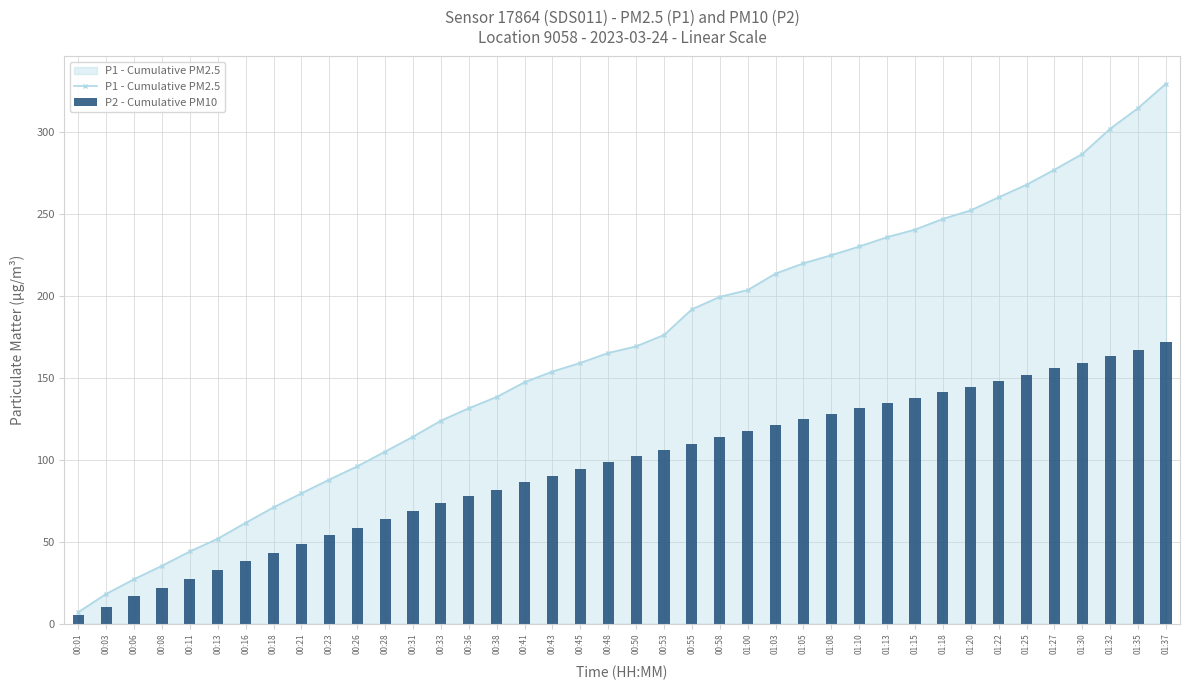

At which category does the chart reach its minimum across all series?

00:01